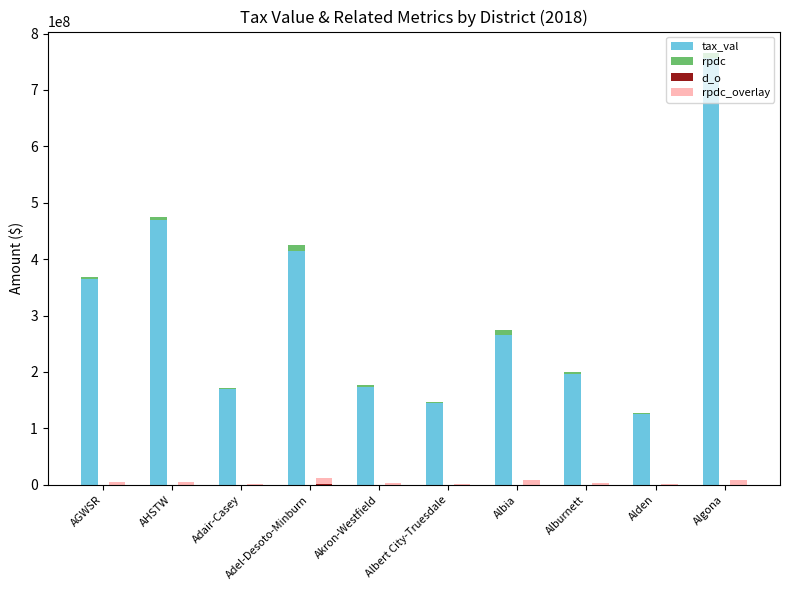

Reading left to right, transcribe all the data shown in this chart.

tax_val: 364592971	469566873	169062438	414611236	173284347	144660974	265829001	196745215	125829538	756431100
rpdc: 4172713	5165462	1978618	10941866	3456497	1355750	8013338	3396342	1855367	8796010
d_o: 143988	173059	56659	391926	152086	28666	382540	169817	92768	362602
rpdc_overlay: 4172713	5165462	1978618	10941866	3456497	1355750	8013338	3396342	1855367	8796010